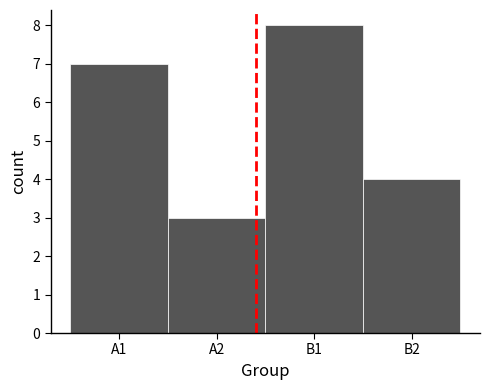

Reading left to right, extract all data points from this chart.

A1=7	A2=3	B1=8	B2=4